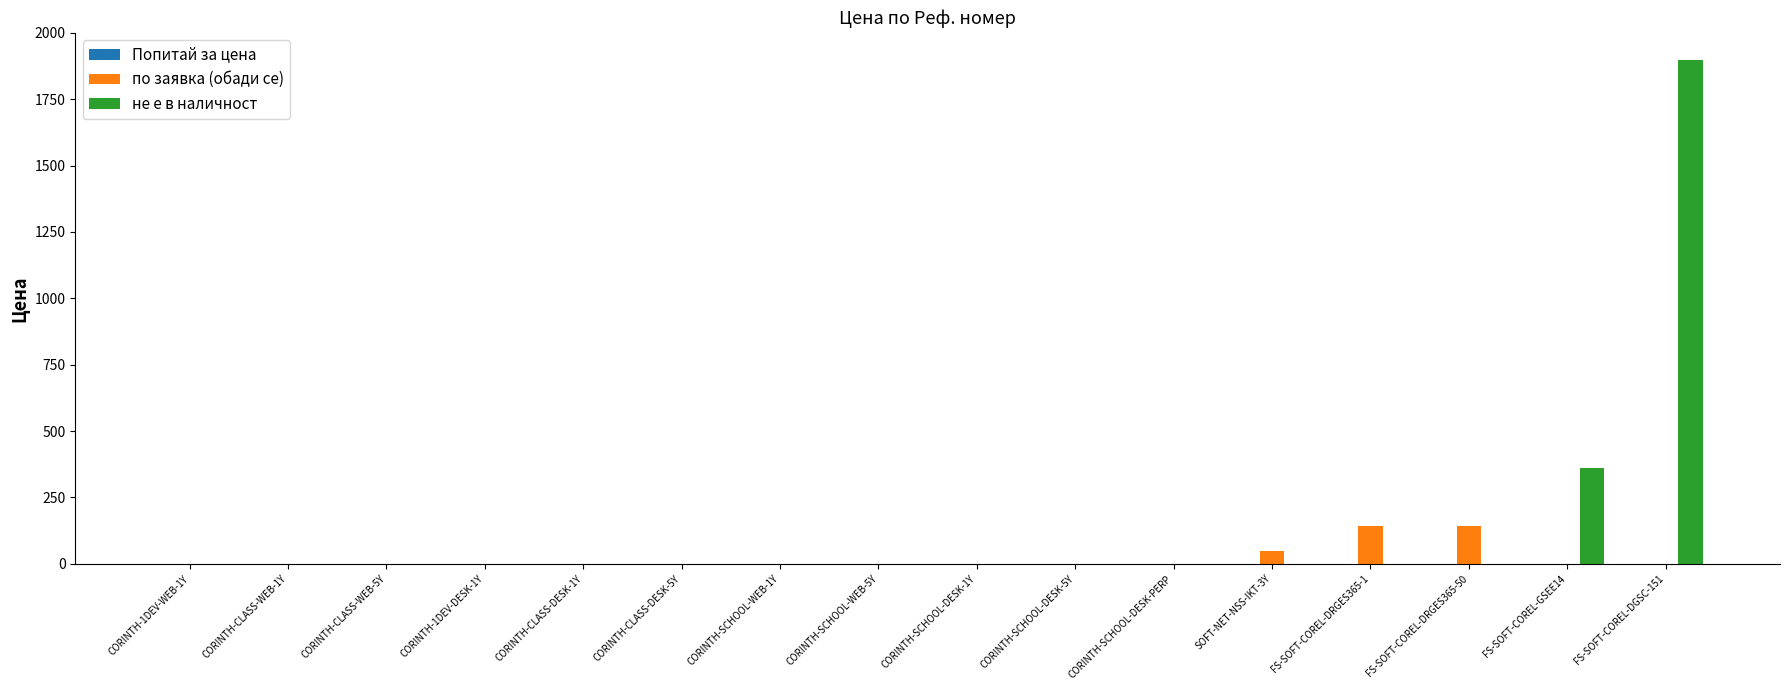

What is the maximum value shown in the chart?

1899.0